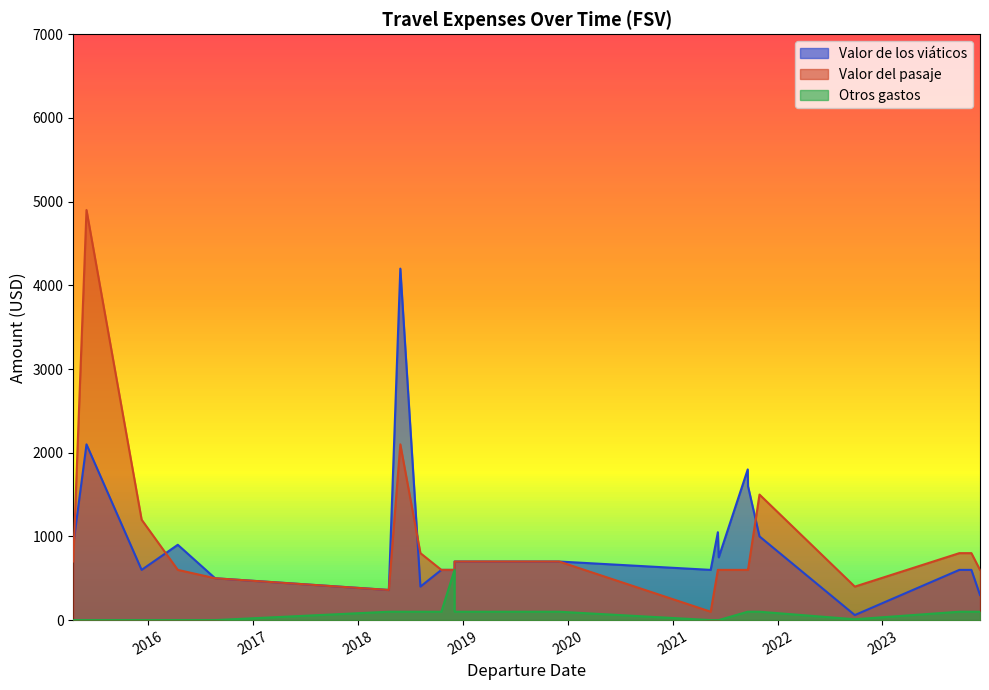

What is the total value across all series at 2018-10-18?

1300